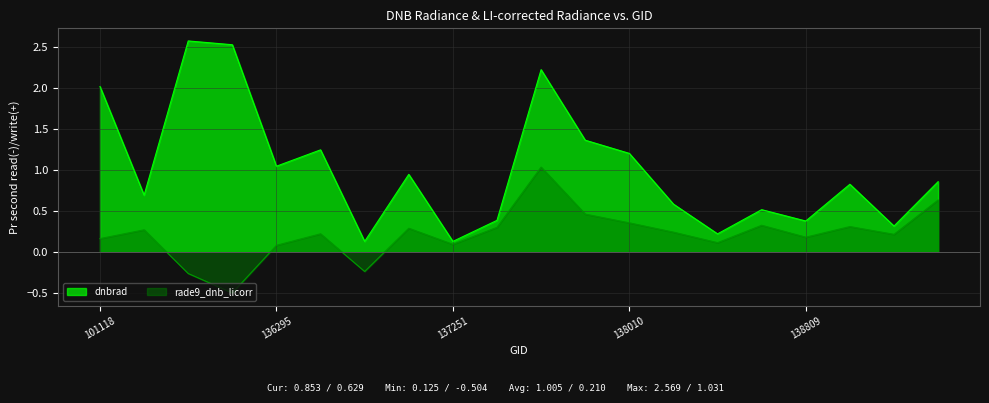

What is the difference between the maximum and minimum values in the rade9_dnb_licorr series?

1.5